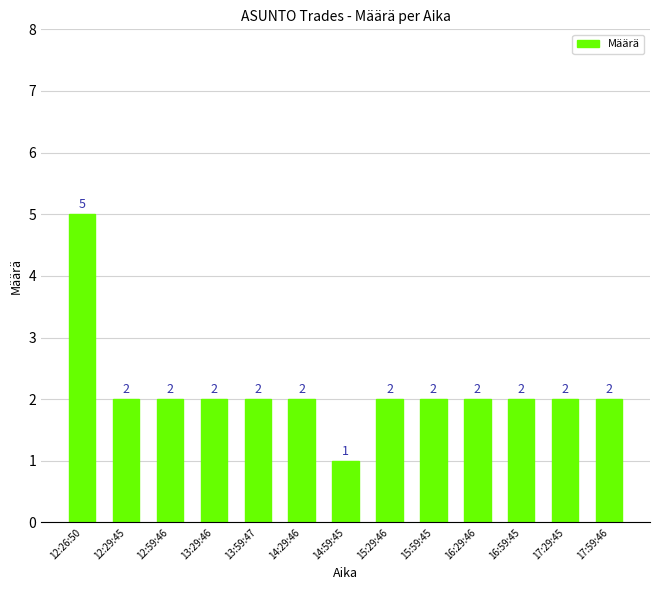

True or false: the data shows 1 at 14:59:45.

True